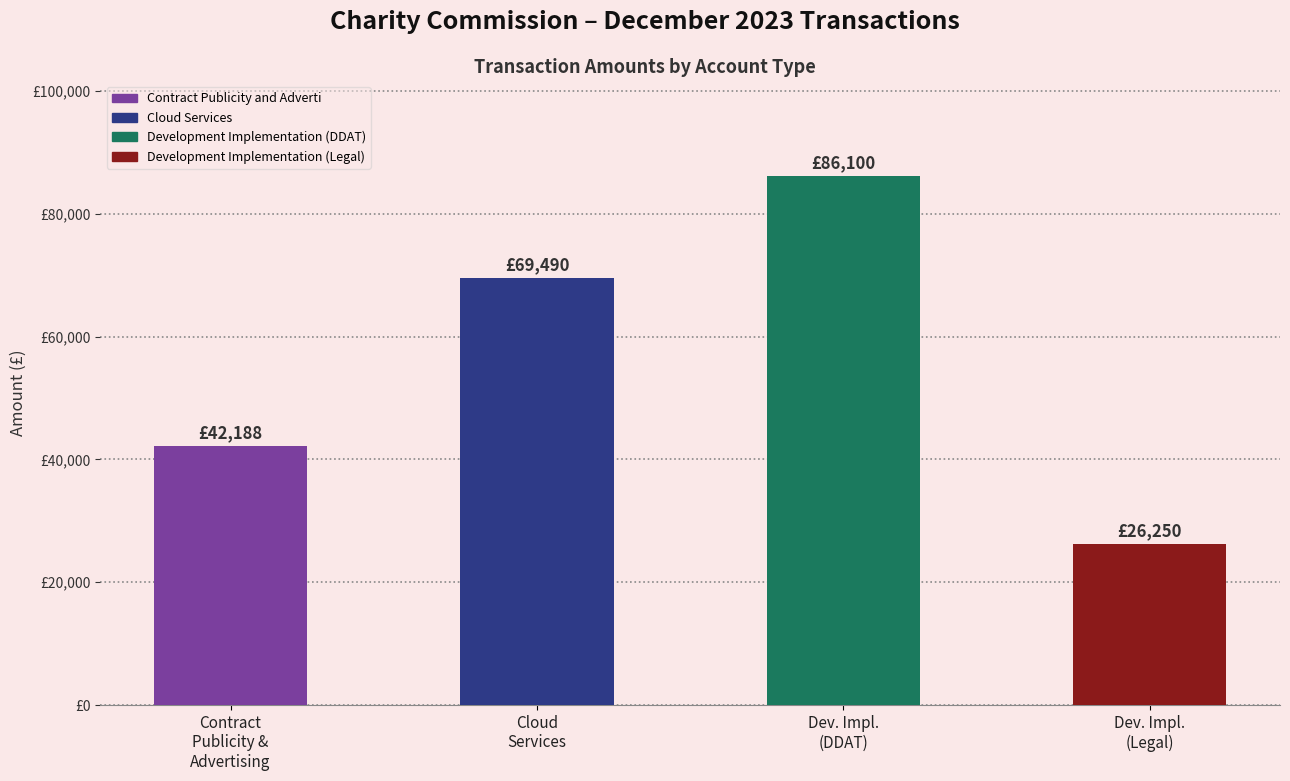

What is the label of the 1st bar from the right?

Development Implementation (Legal)